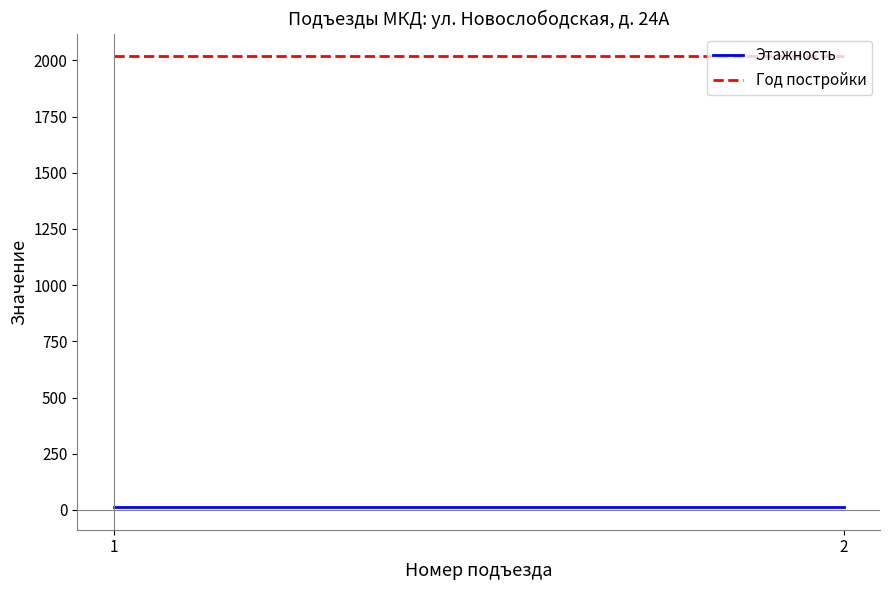

What is the value of the Год постройки point at the 1st from the left?

2019